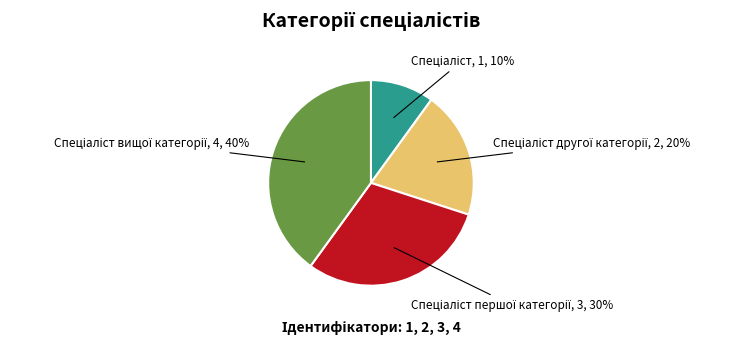

Does any single category account for the majority?

No